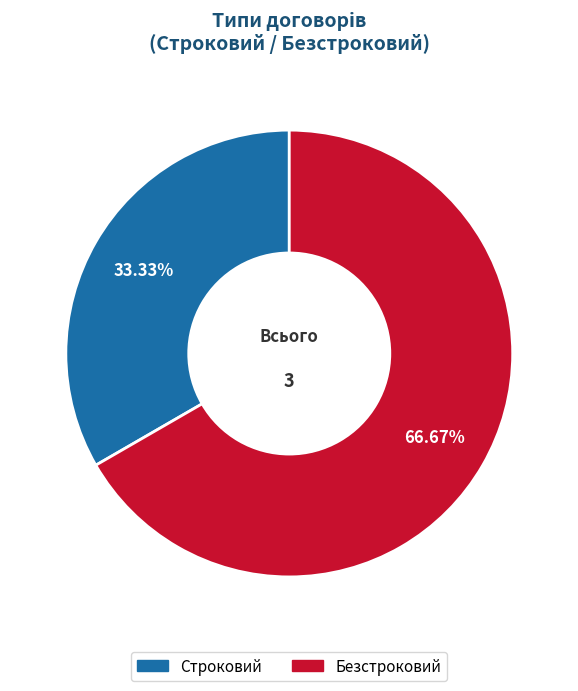

How many segments does this pie chart have?

2